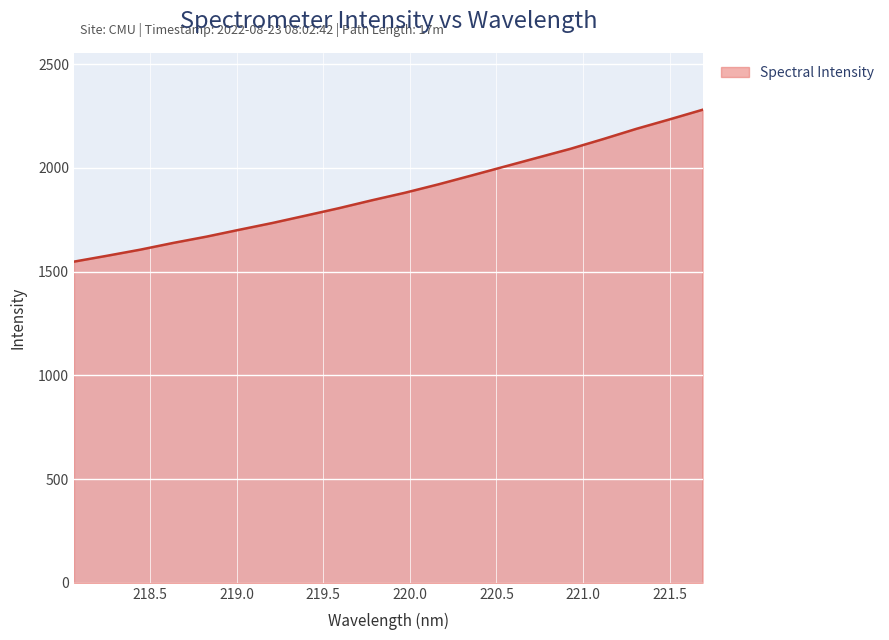

What is the difference between the maximum and minimum values?

732.1